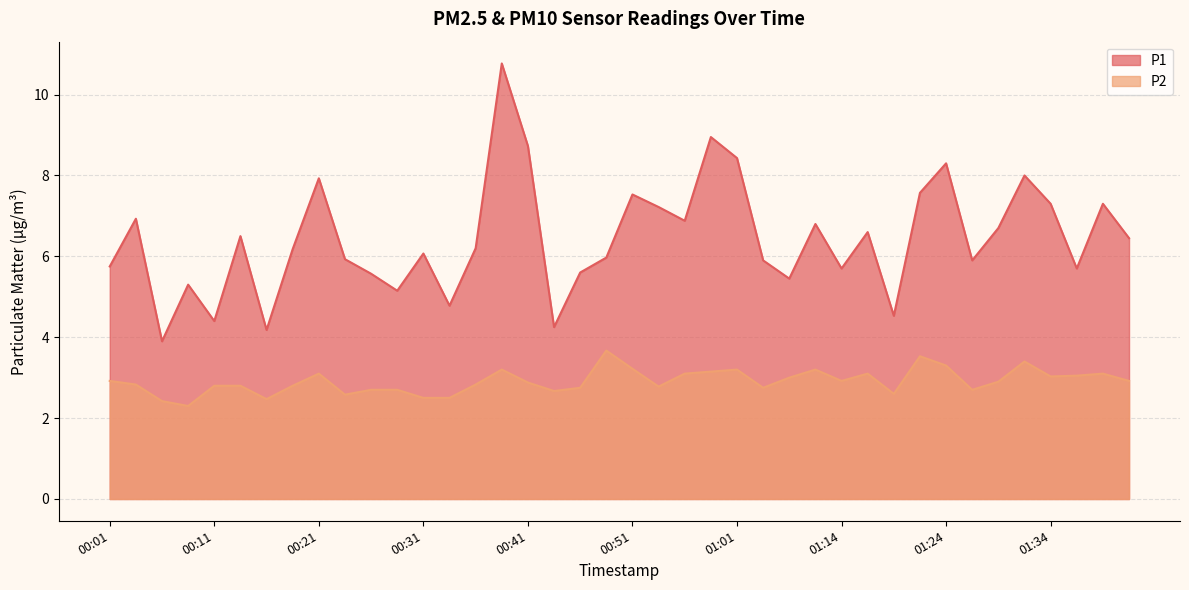

What value does the P1 series have at 00:13?

6.5